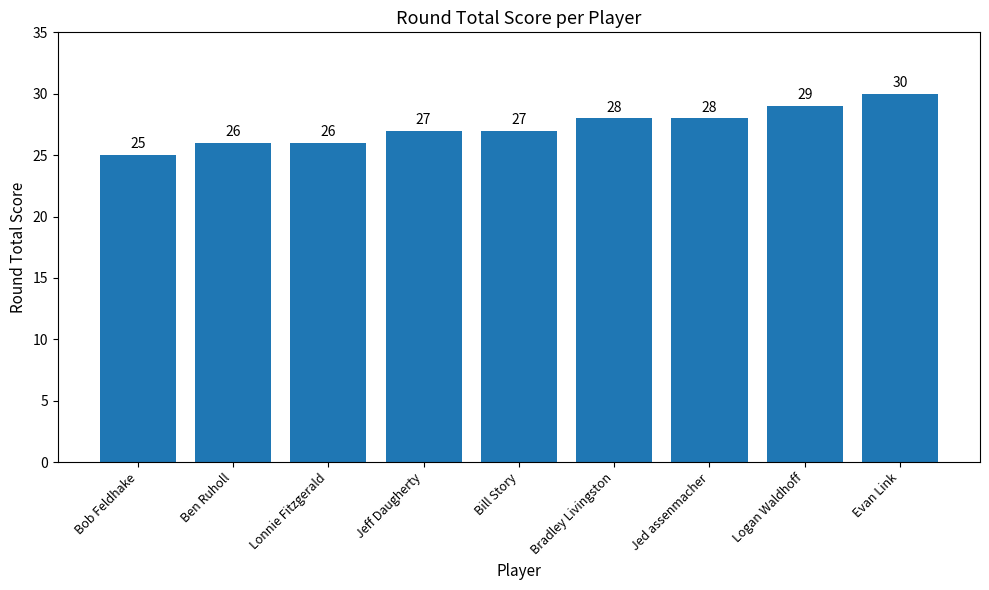

Reading left to right, what are all the values shown in this chart?

25	26	26	27	27	28	28	29	30